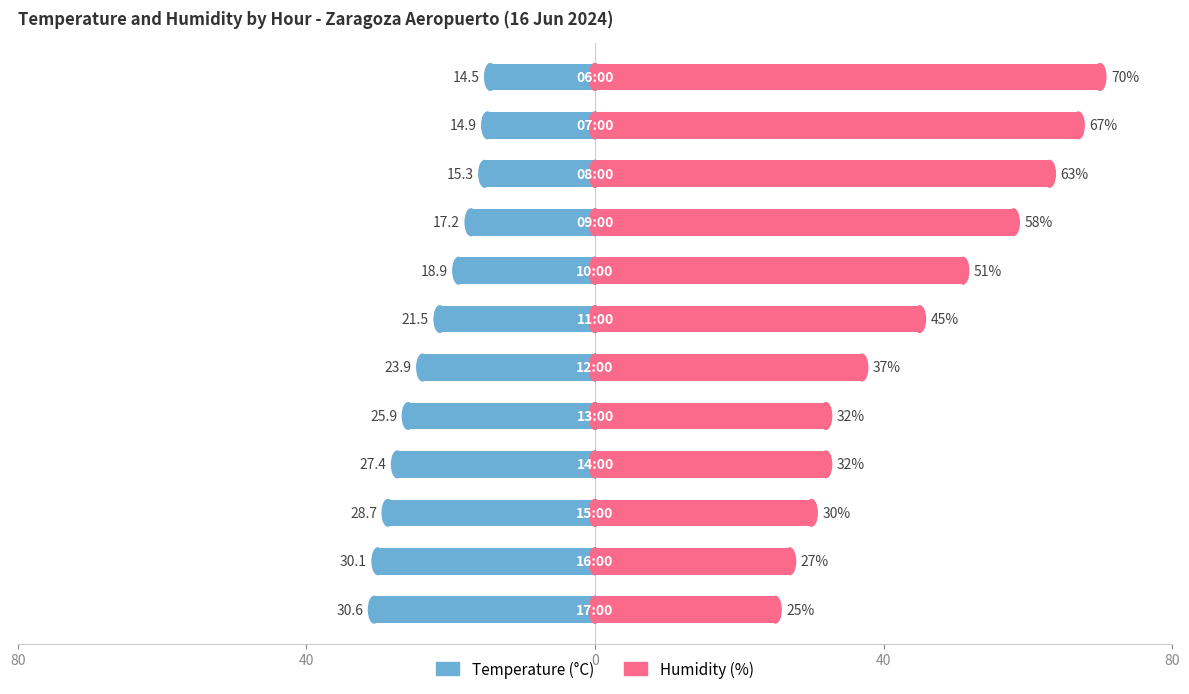

Count the number of data series in this chart.

2